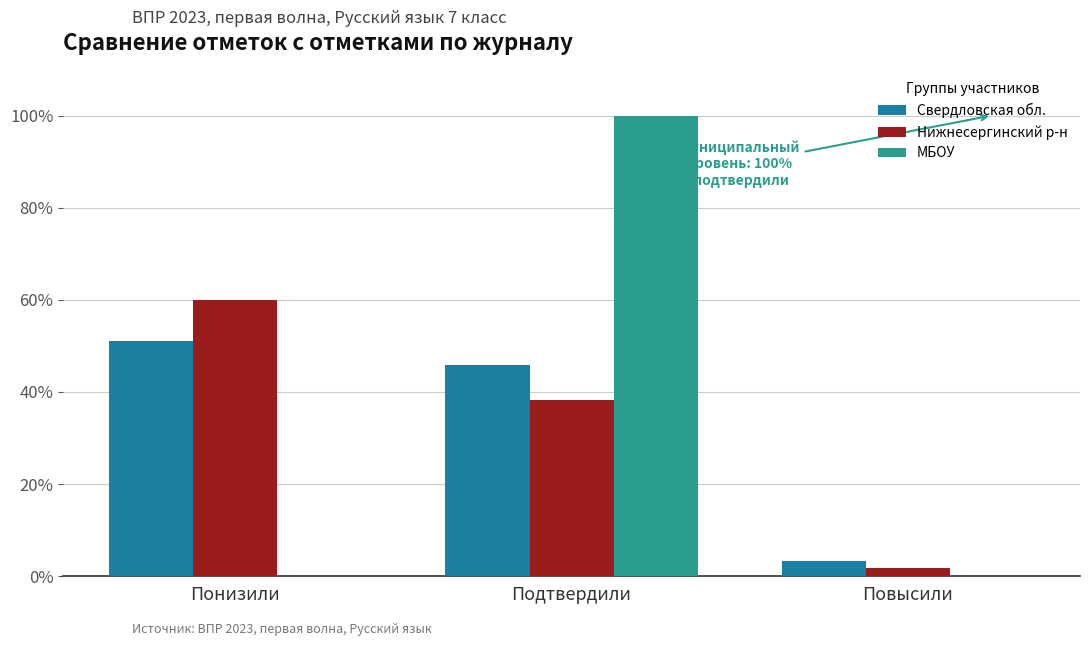

Does the chart contain stacked bars?

No